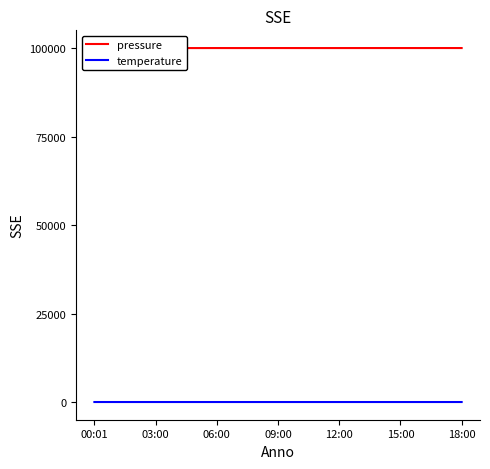

Rank the series by their maximum value, from highest to lowest.

pressure, temperature